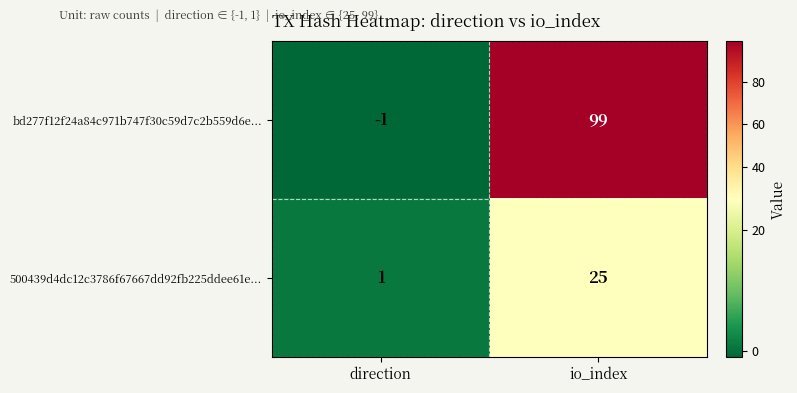

What is the greatest value displayed?

99